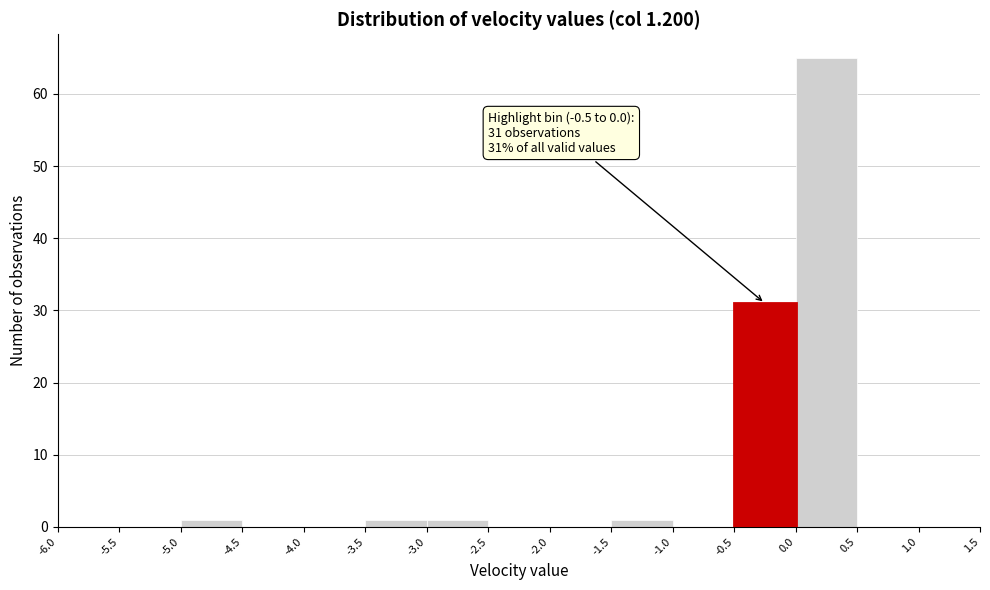

Which range on the x-axis has the tallest bar?

0.0 to 0.5